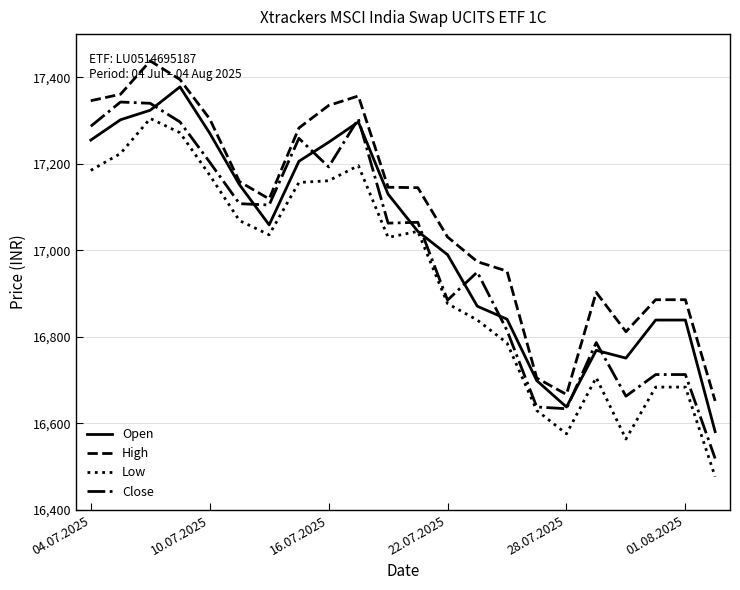

Which series has the largest total across all categories?

High